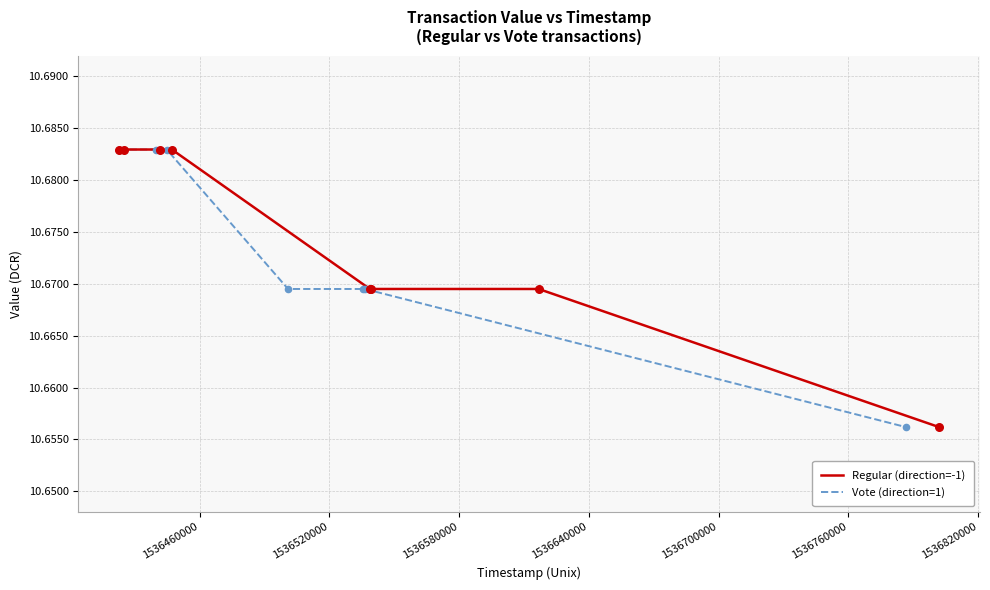

Which series has the largest total across all categories?

Regular (direction=-1)